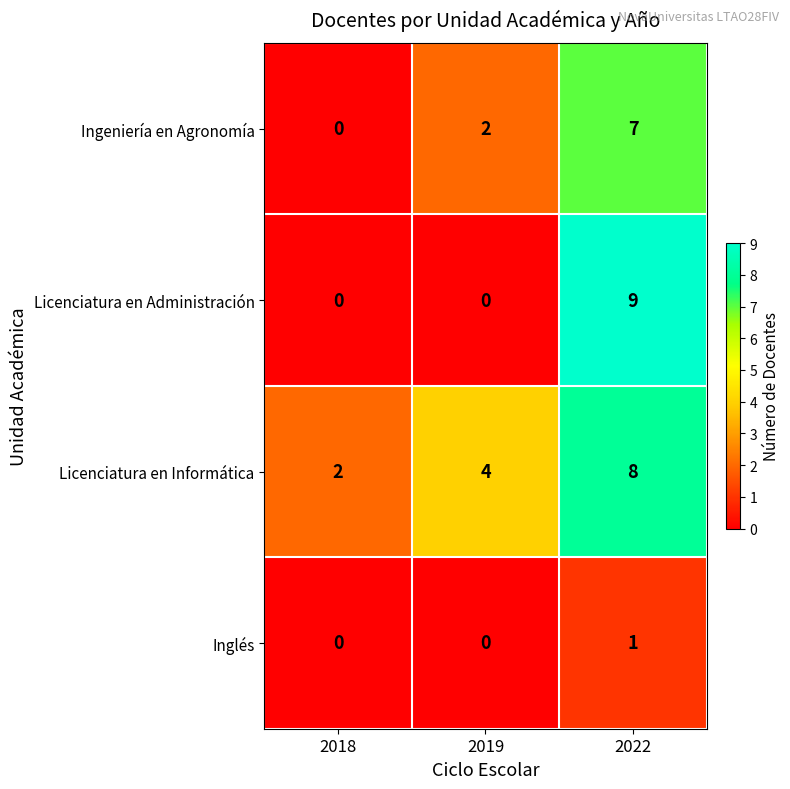

Count the Licenciatura en Informática values in the range 2 to 8.

3